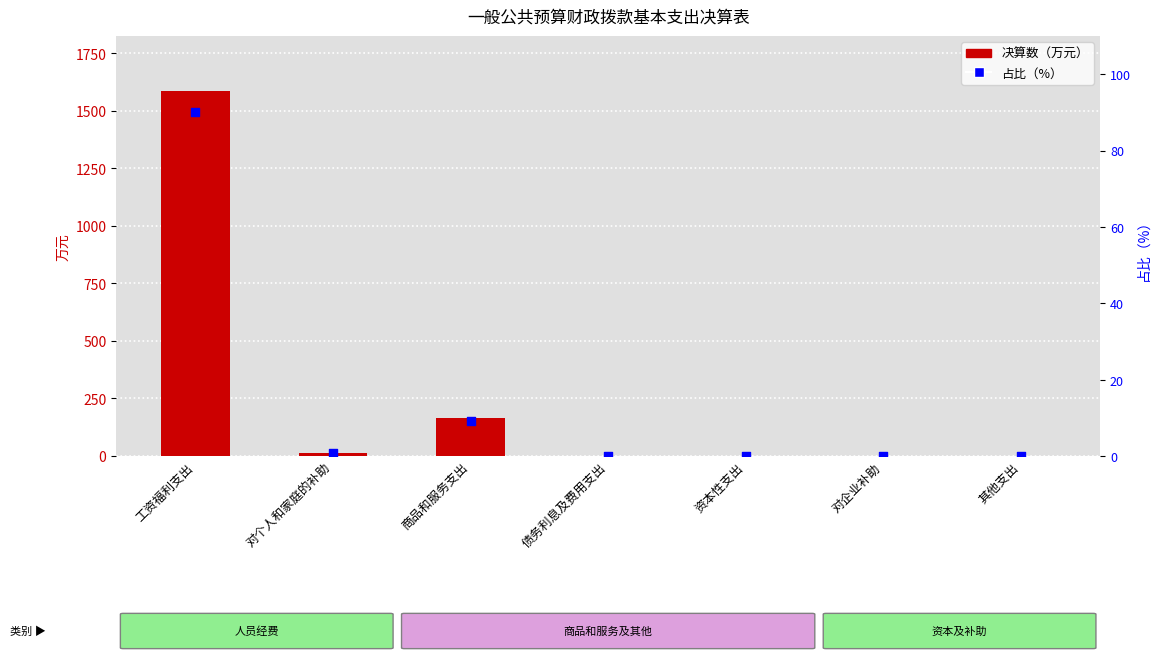

What are all the series names shown in the legend?

决算数（万元）, 占比（%）